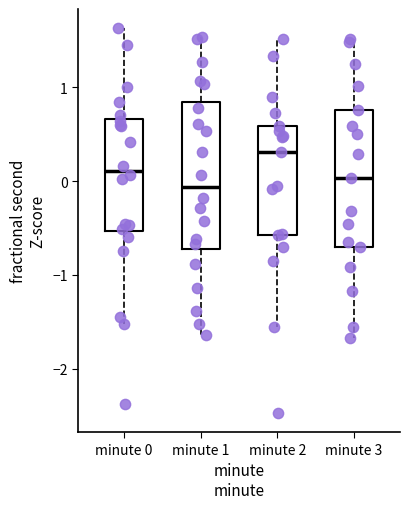

Where does the median line of the box for minute 1 sit on the y-axis? The values are not printed on the chart, so give them approximately, as read against the axis.

-0.1